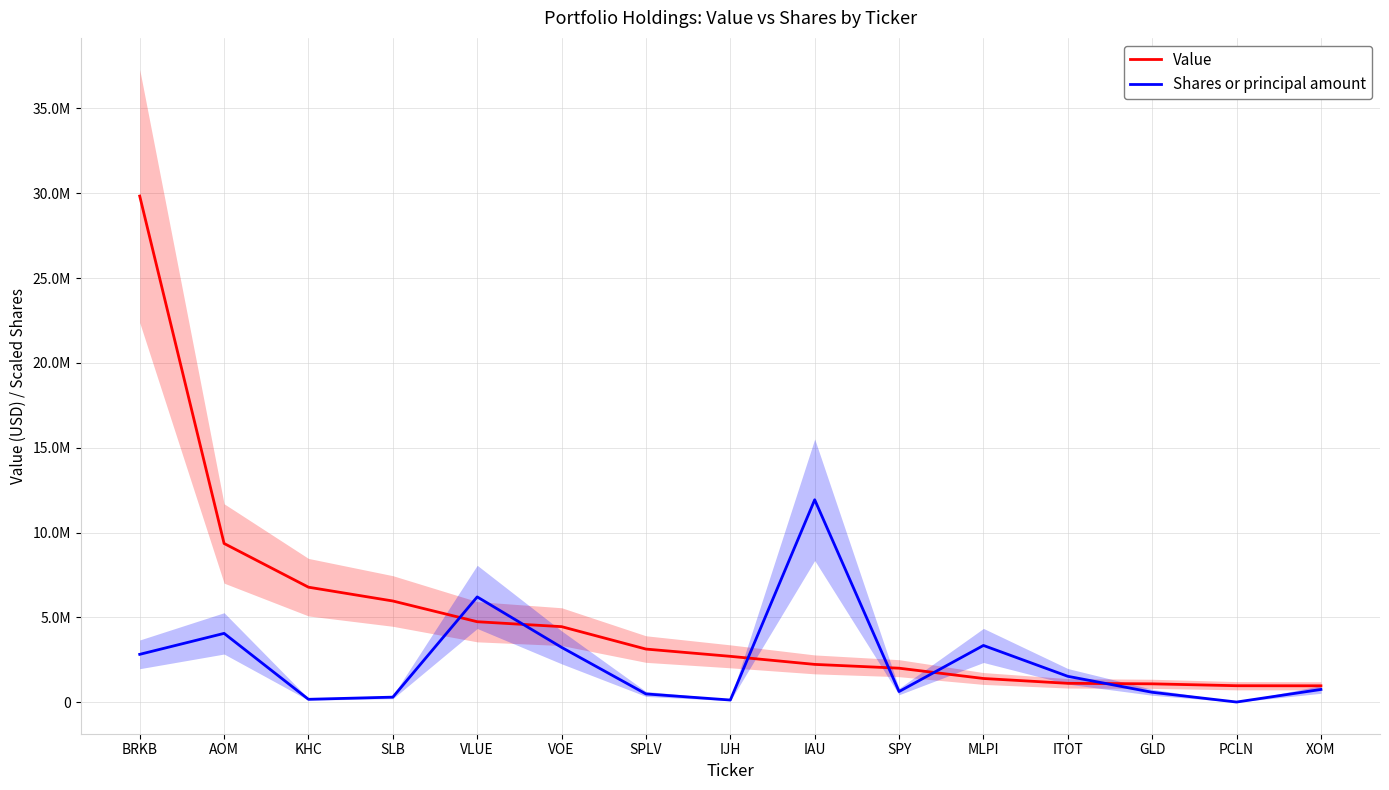

Which category has the lowest value across all series?

PCLN